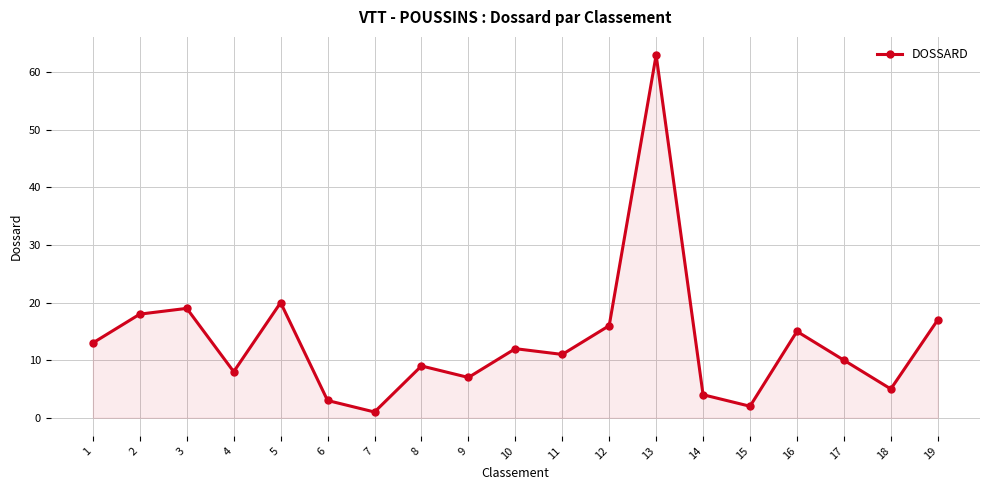

True or false: the data shows 19 at 3.

True